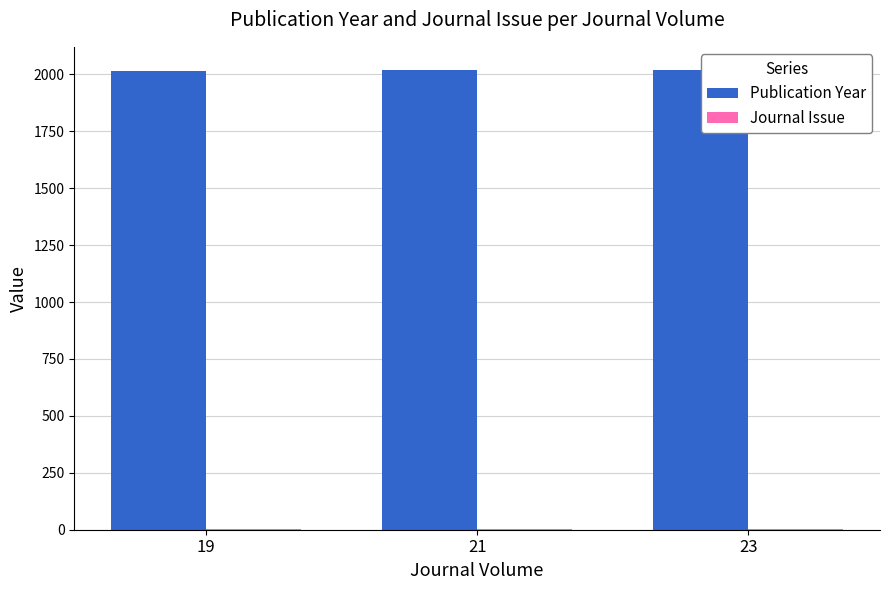

Which series has the largest total across all categories?

Publication Year